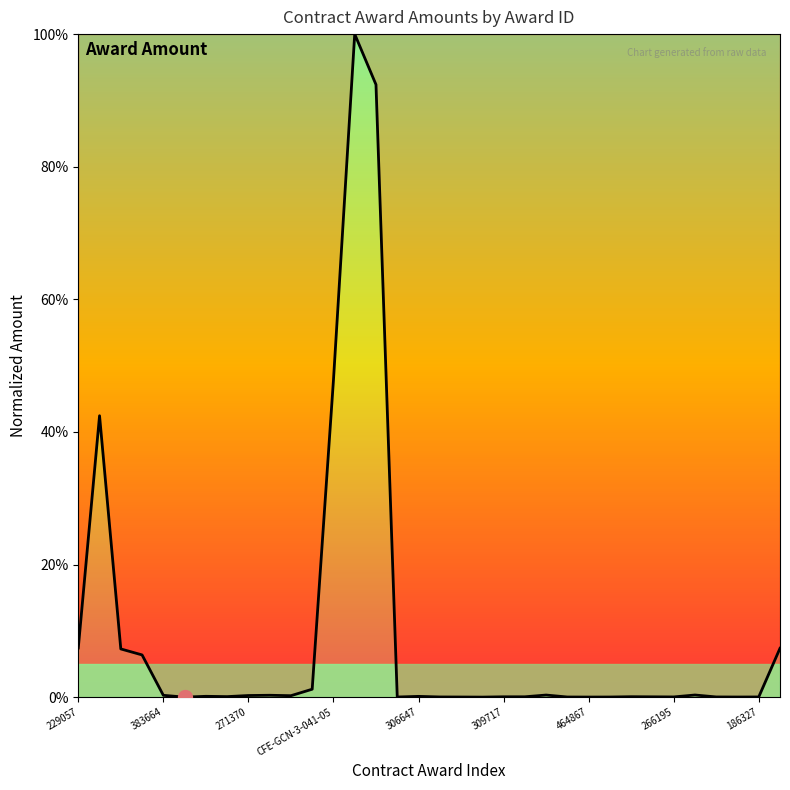

How many lines are shown in the chart?

1